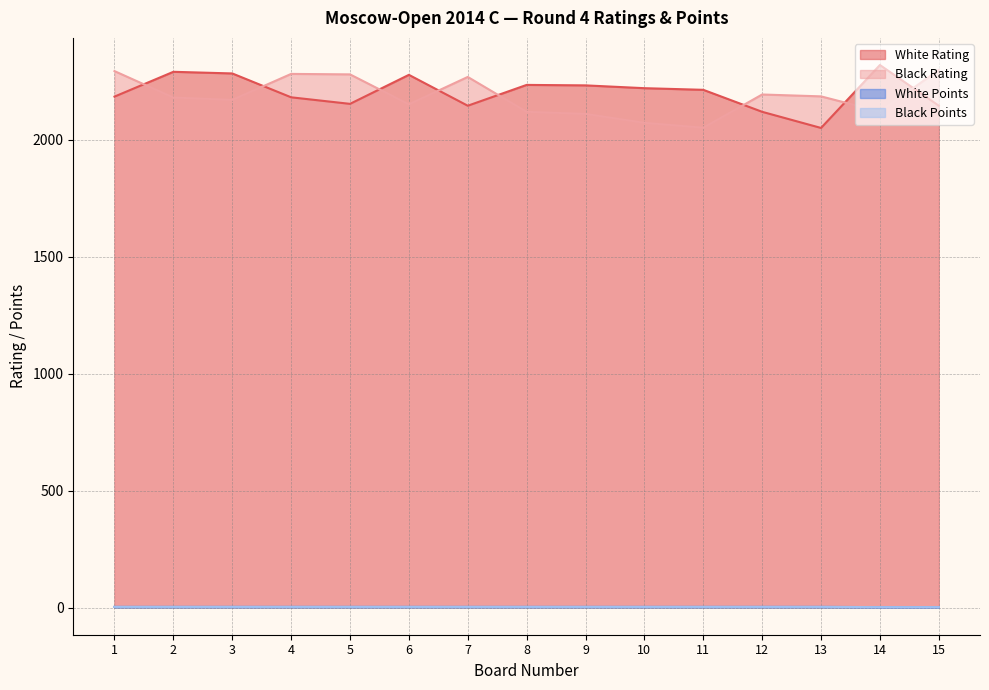

True or false: Black Rating and Black Points cross at least once.

False